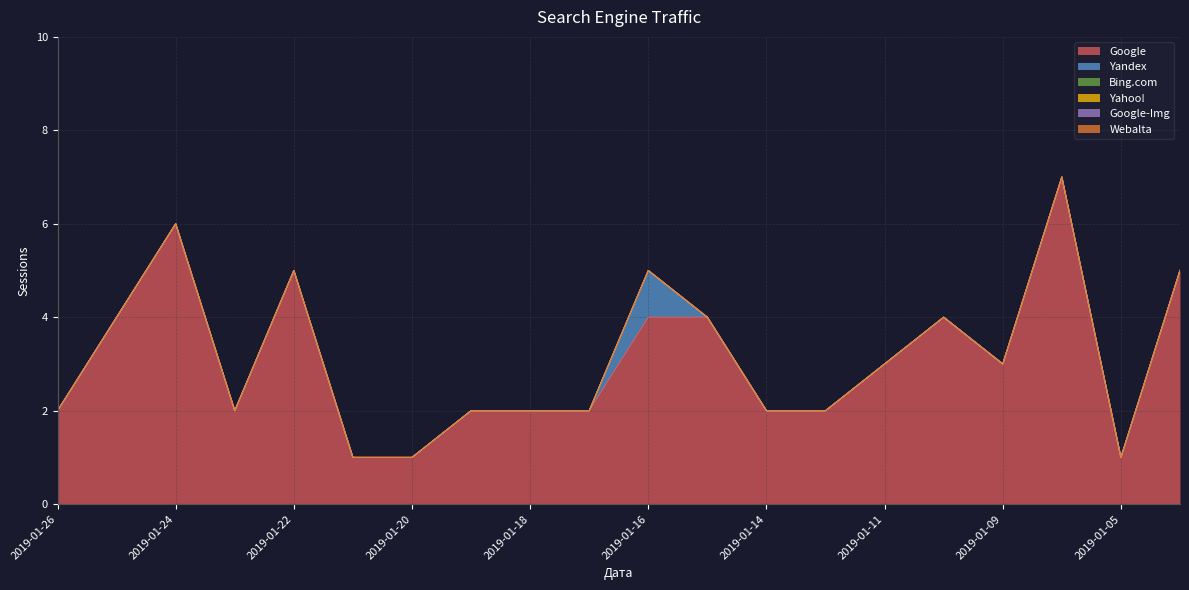

True or false: Bing.com and Webalta cross at least once.

False